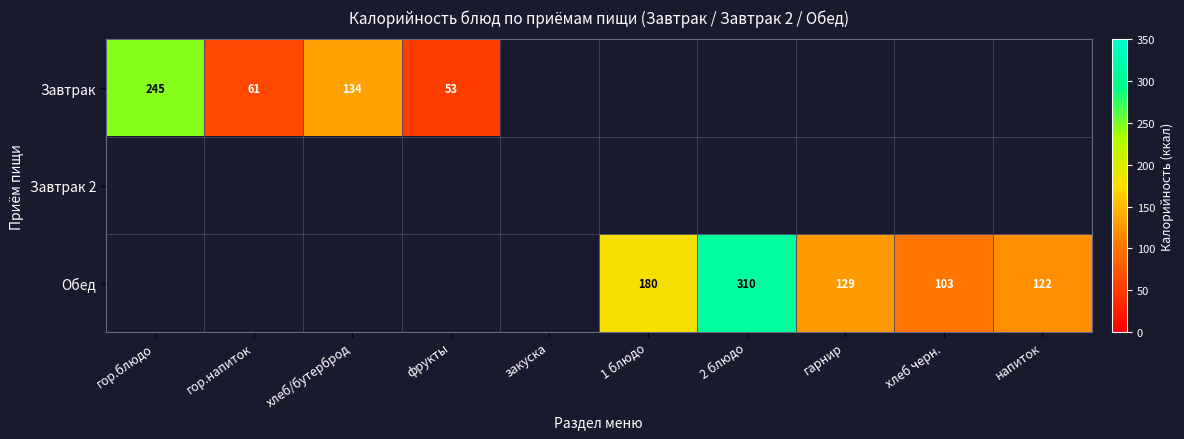

True or false: Завтрак has a value of 134 at хлеб/бутерброд.

True